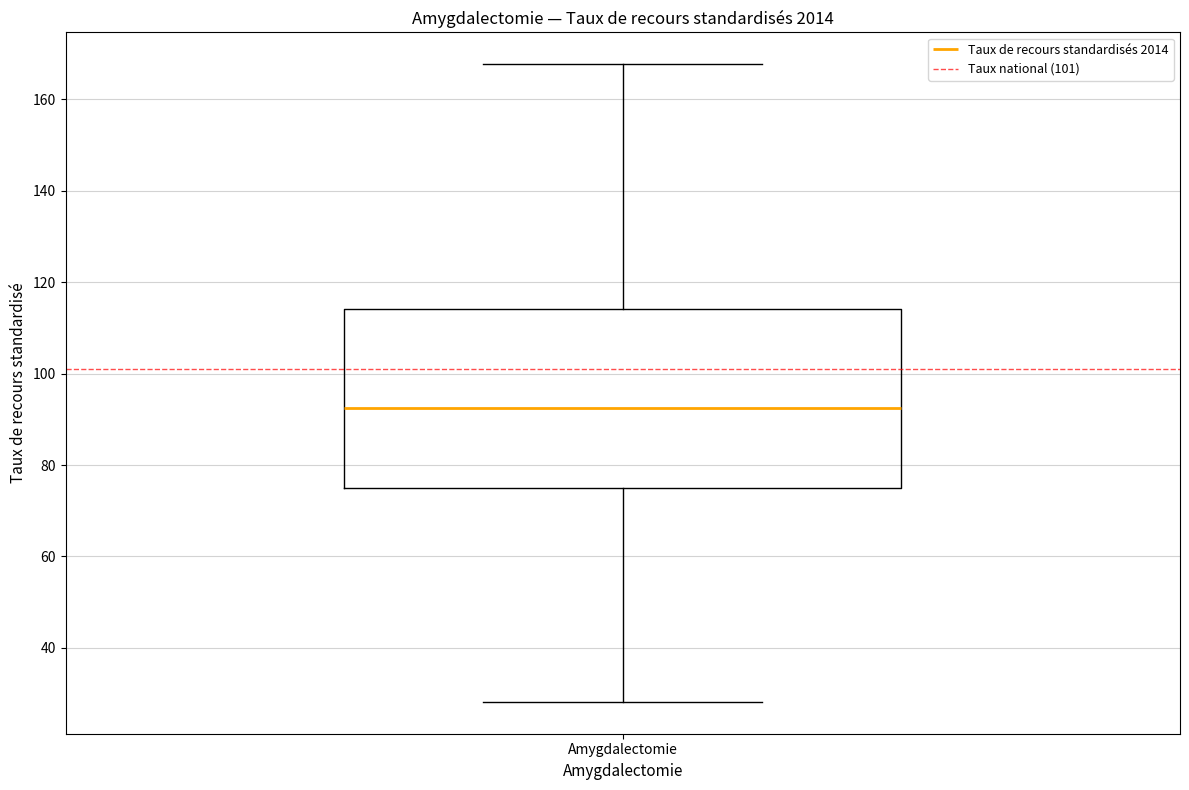

Where is the lower edge of the box for Amygdalectomie on the y-axis? The values are not printed on the chart, so give them approximately, as read against the axis.

74